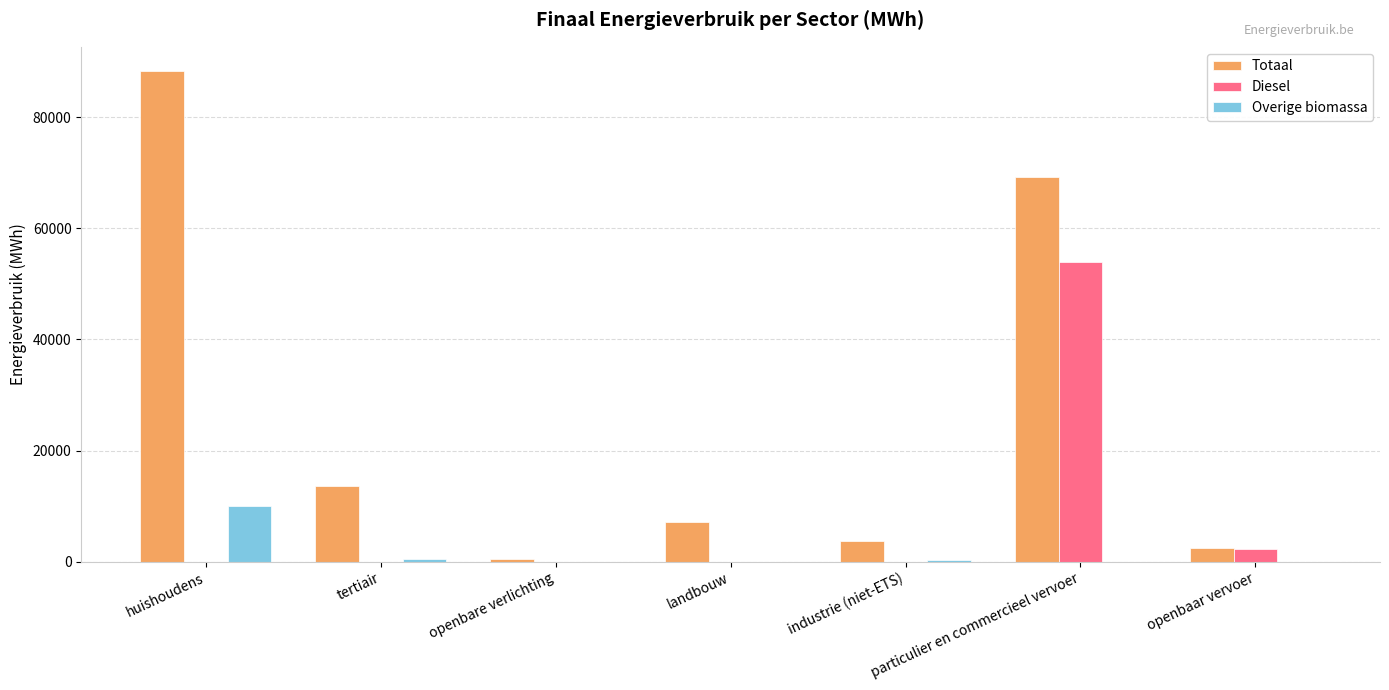

At which category is the sum across all series the highest?

particulier en commercieel vervoer